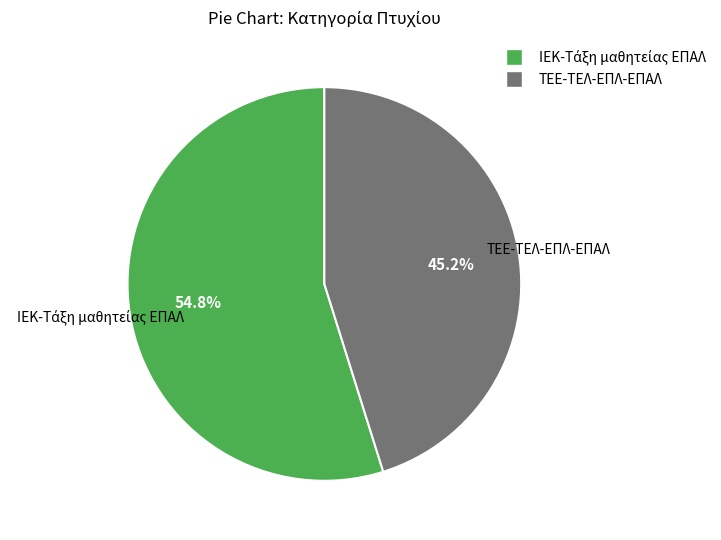

What percentage is the ΤΕΕ-ΤΕΛ-ΕΠΛ-ΕΠΑΛ slice, to the nearest percent?

45%